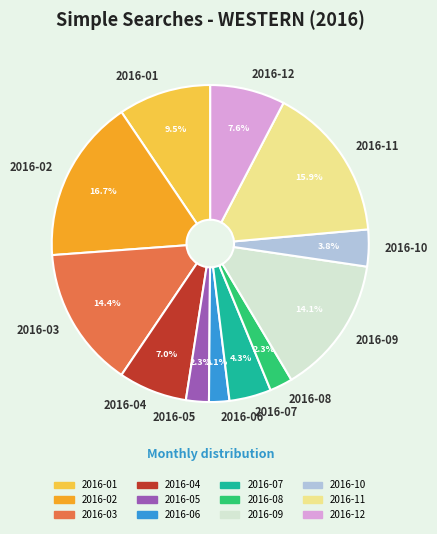

Is it true that 2016-07 is 18% of the pie?

False